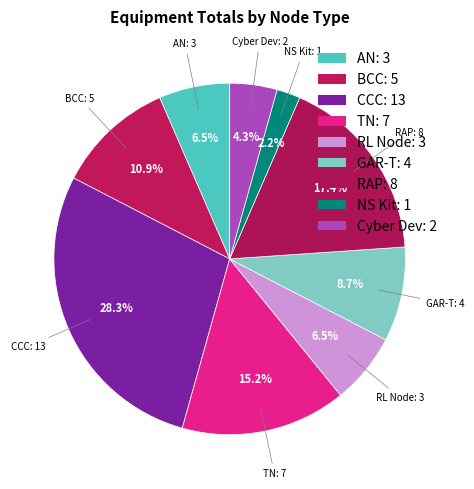

How many segments does this pie chart have?

9